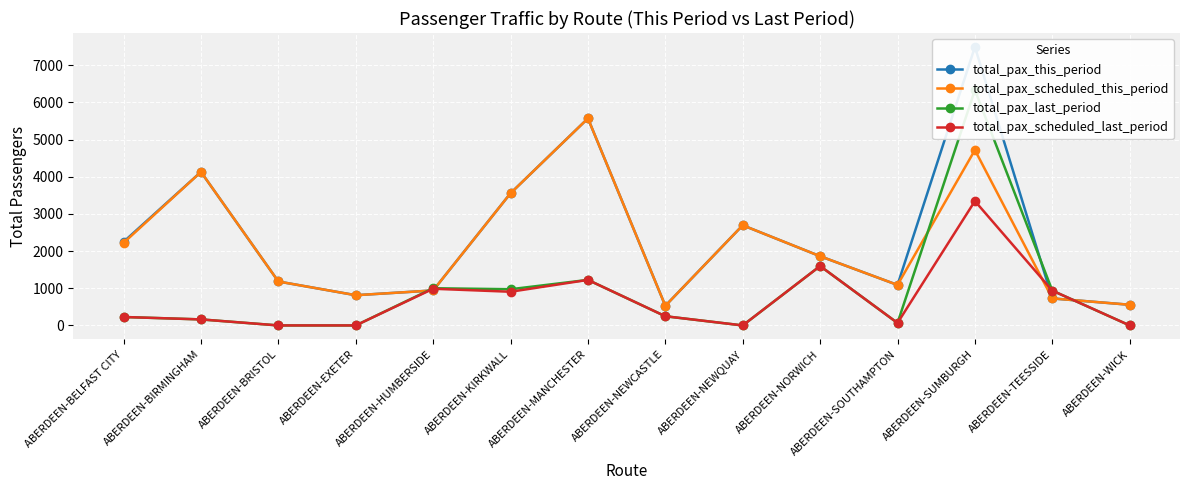

What is the label of the 14th point from the left?

ABERDEEN-WICK